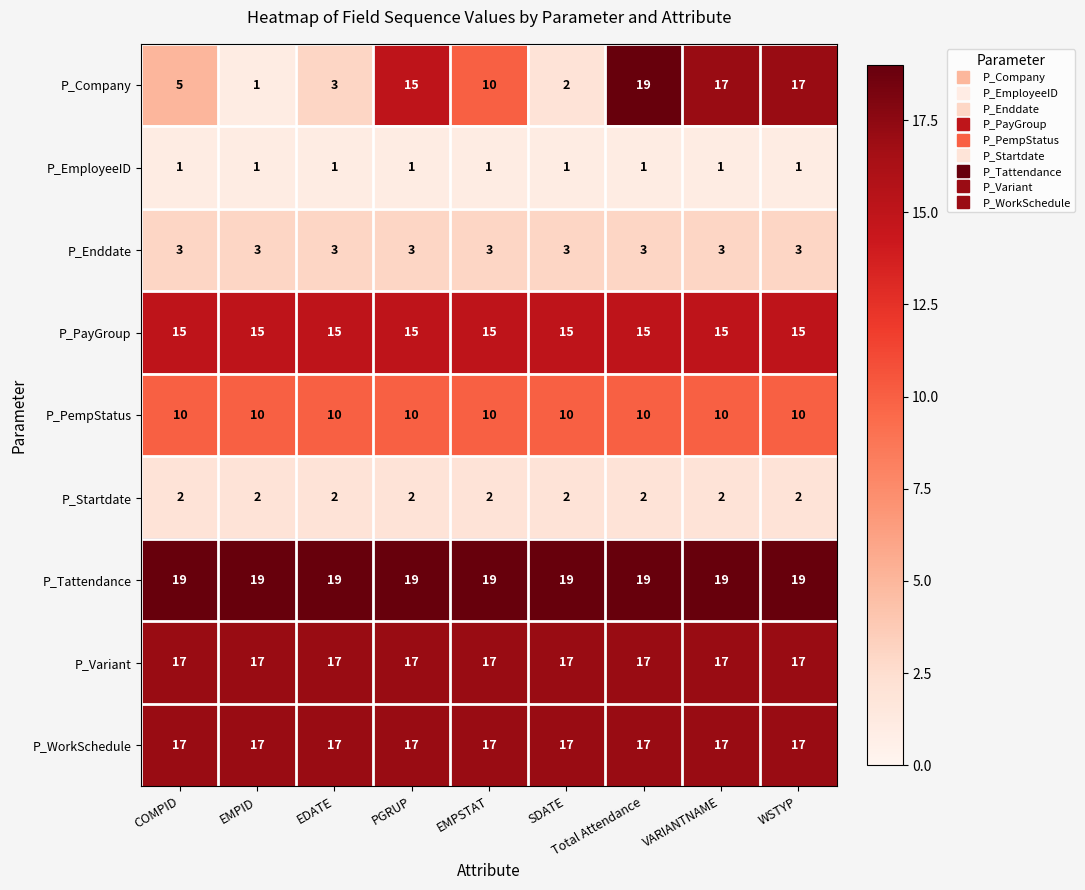

What is the maximum value for P_PayGroup?

15